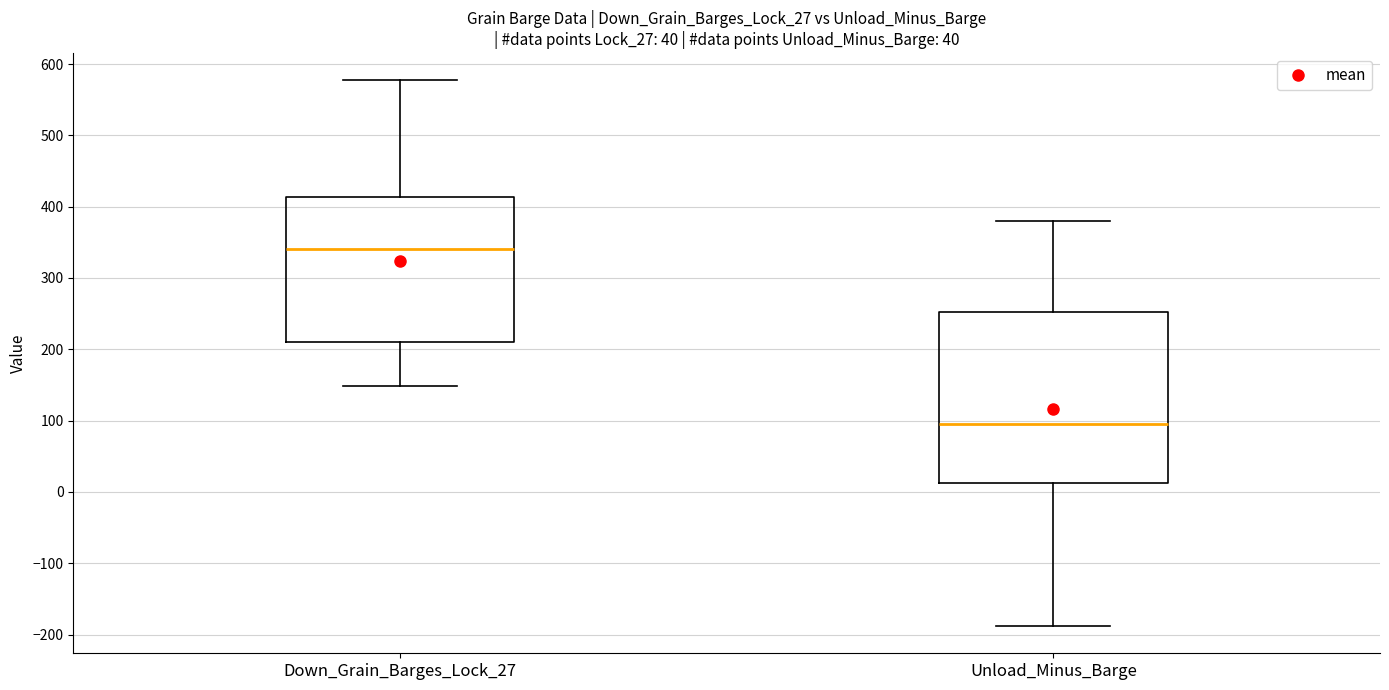

Where does the upper whisker of the box for Down_Grain_Barges_Lock_27 end on the y-axis? The values are not printed on the chart, so give them approximately, as read against the axis.

580